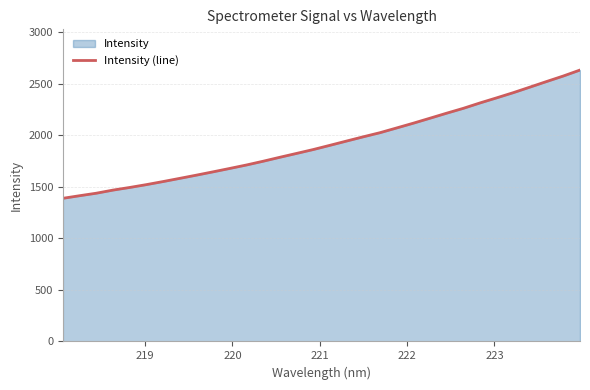

What is the difference between the maximum and minimum values?

1243.6